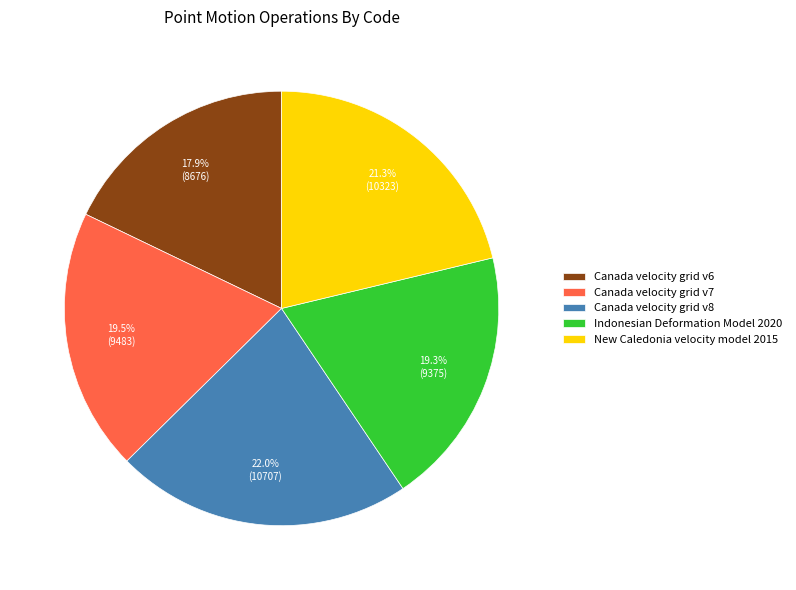

To the nearest percent, what is the difference between the largest and smallest slice percentages?

4%